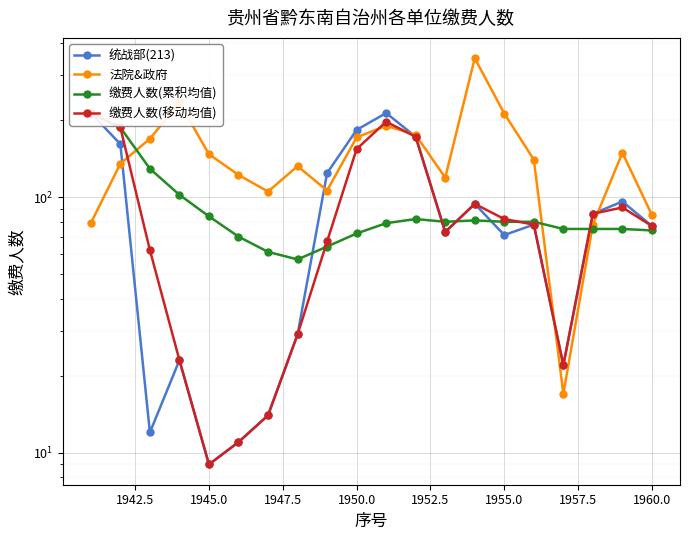

What is the highest value of the 缴费人数(移动均值) series?

213